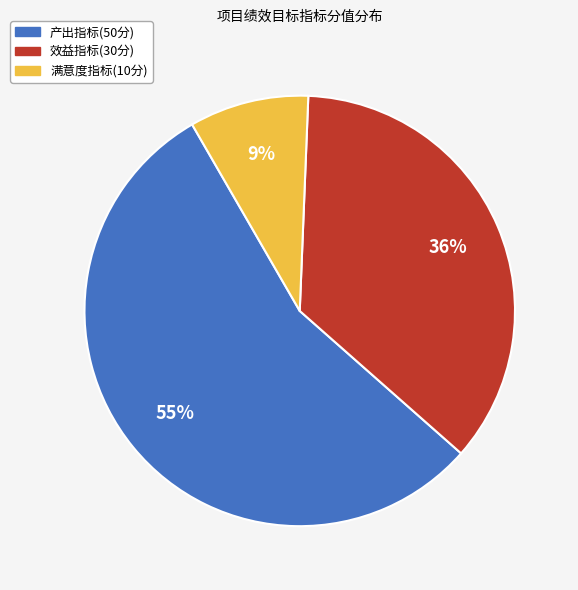

How many segments does this pie chart have?

3